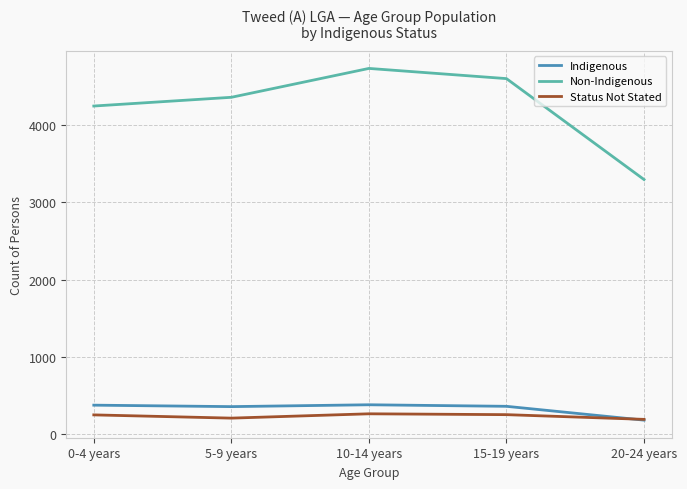

Is it true that Indigenous equals 373 at 0-4 years?

True